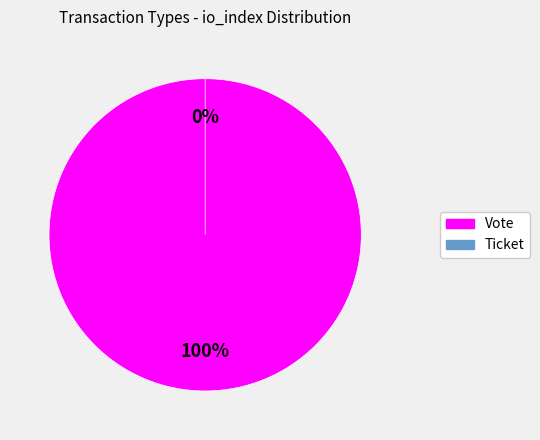

Rank the categories by value from lowest to highest.

Ticket, Vote